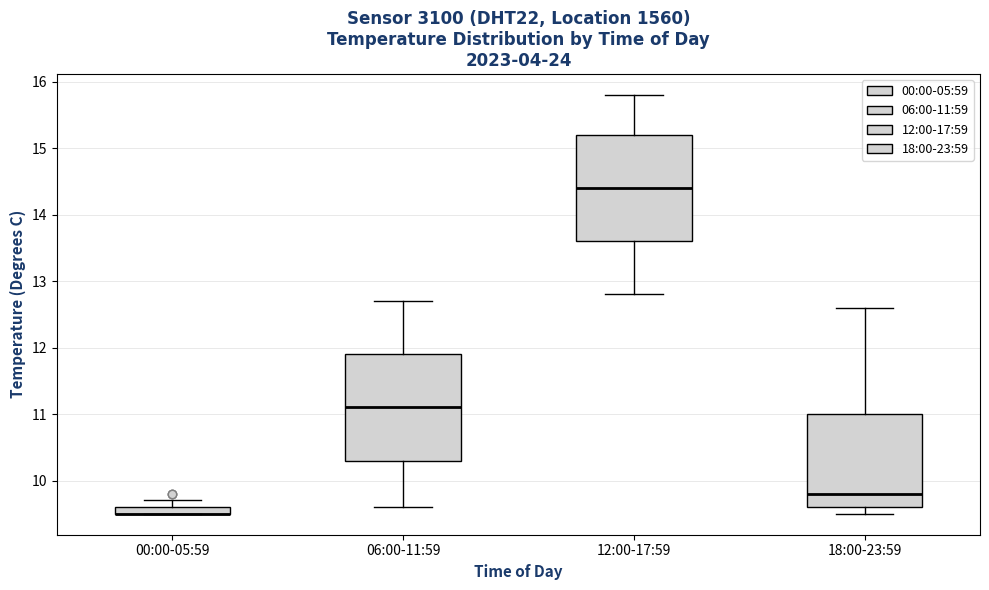

Where does the median line of the box for 06:00-11:59 sit on the y-axis? The values are not printed on the chart, so give them approximately, as read against the axis.

11.1